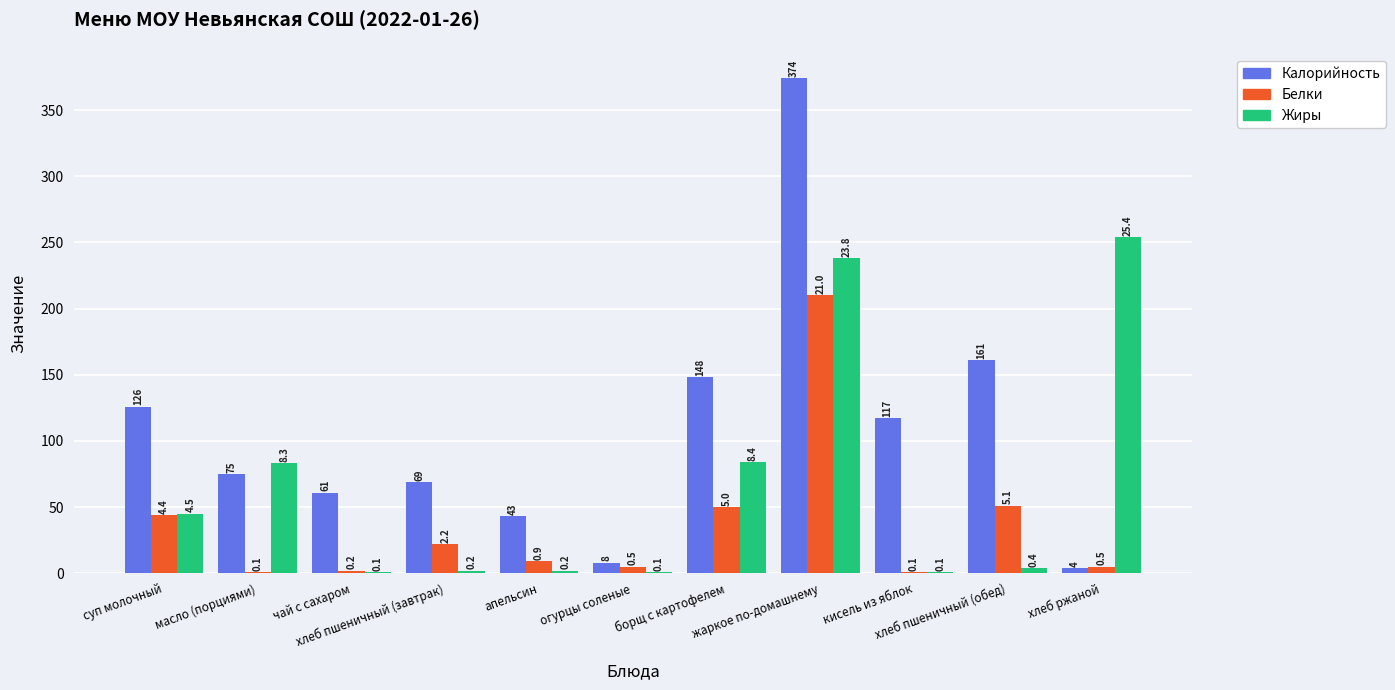

The Белки series shows 0 at масло (порциями). True or false?

False